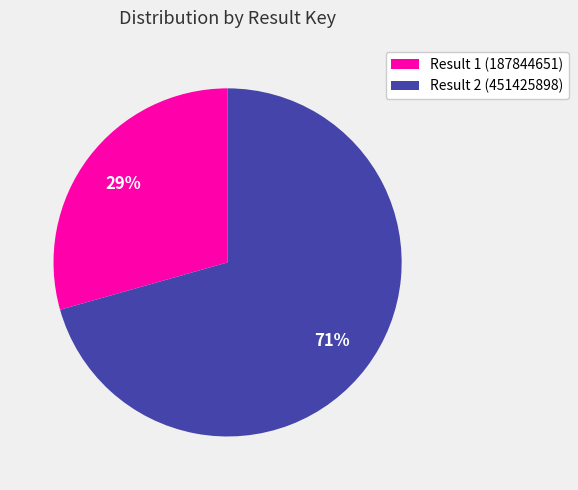

The Result 1 (187844651) slice represents 22% of the pie. True or false?

False